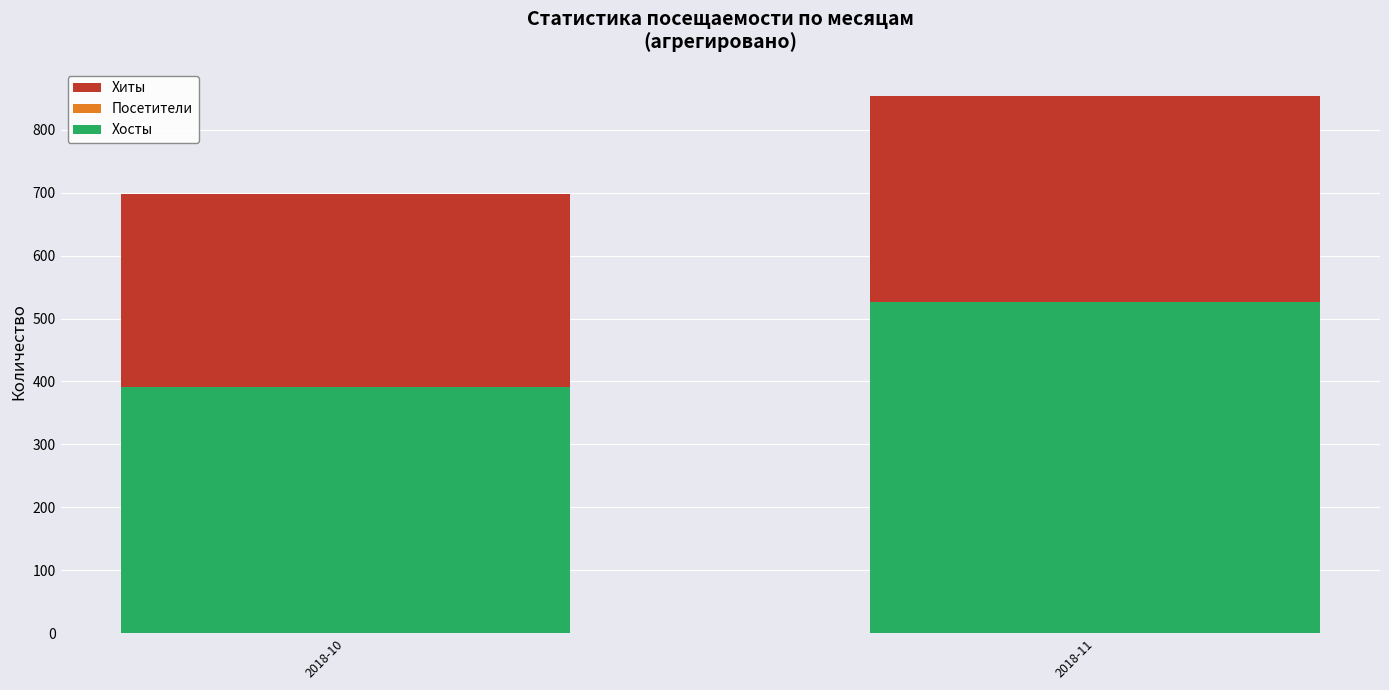

At how many categories does at least one series exceed 776?

1